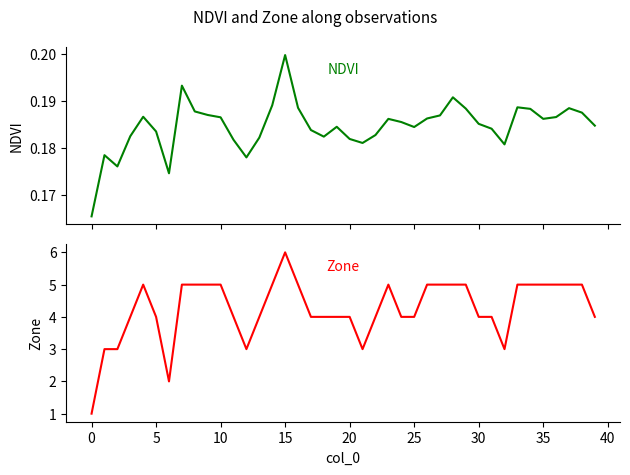

Is the value of Zone at 31 greater than the value of NDVI at 18?

Yes